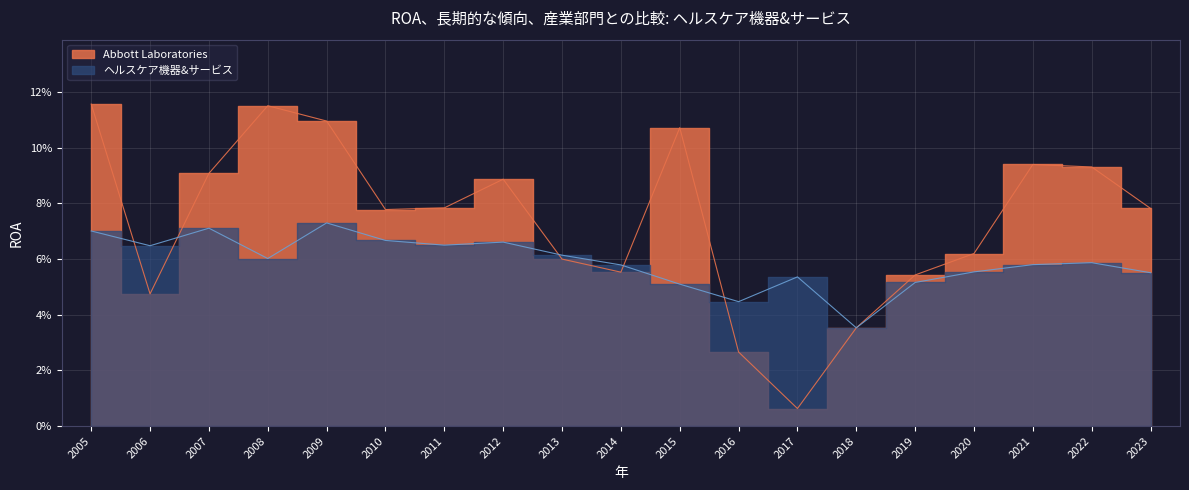

Is it true that ヘルスケア機器&サービス equals 0.1 at 2013?

True